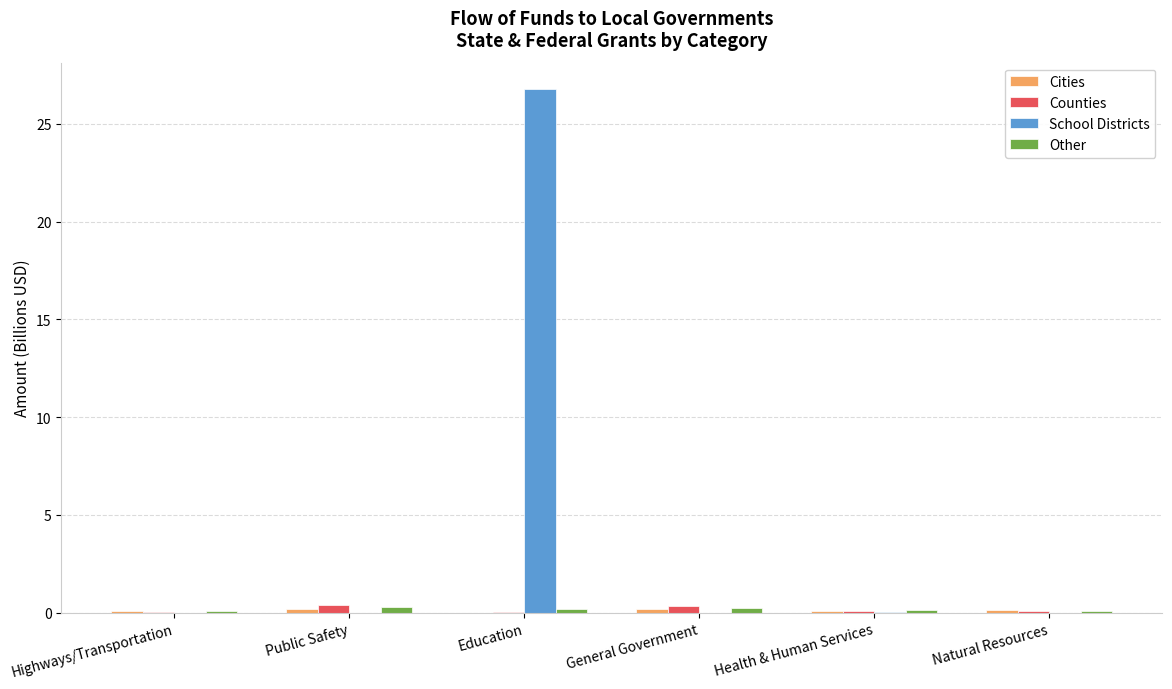

Which series changed the most between Education and Natural Resources?

School Districts